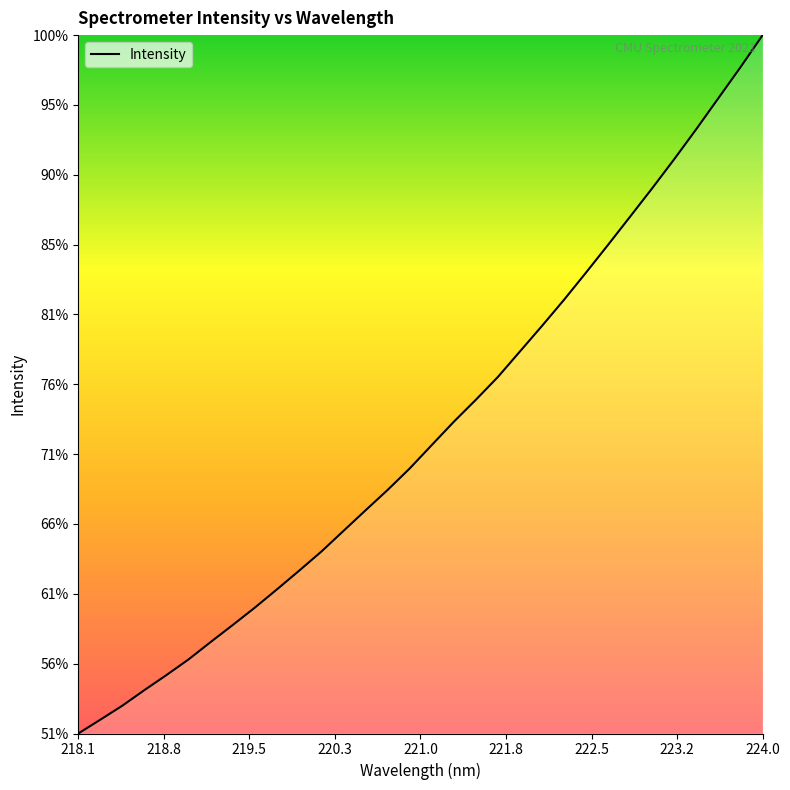

Is this an area chart (filled region under the line)?

Yes